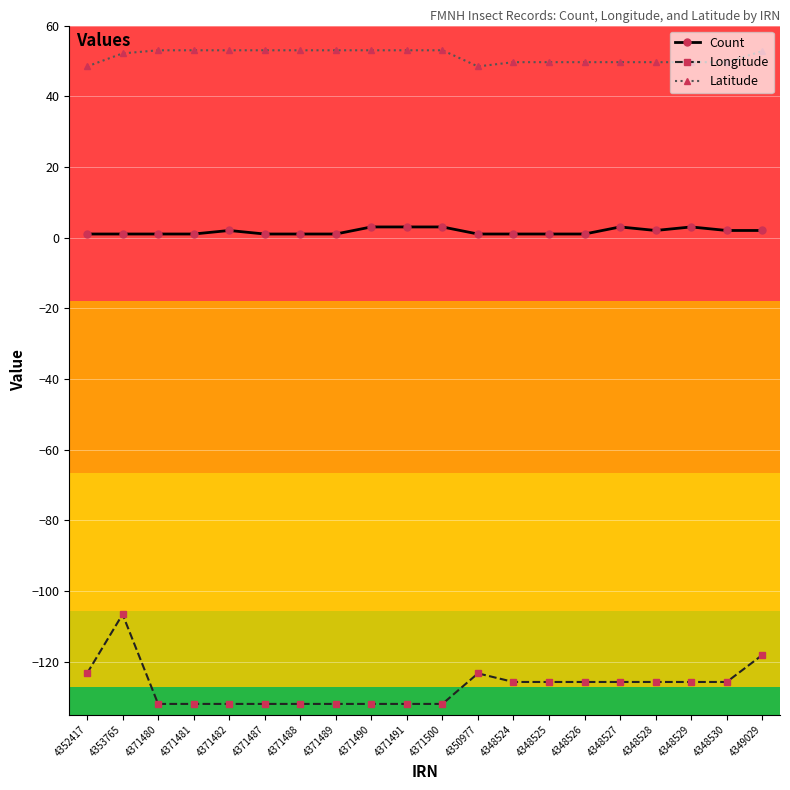

How many data points in Longitude are less than -125?

16